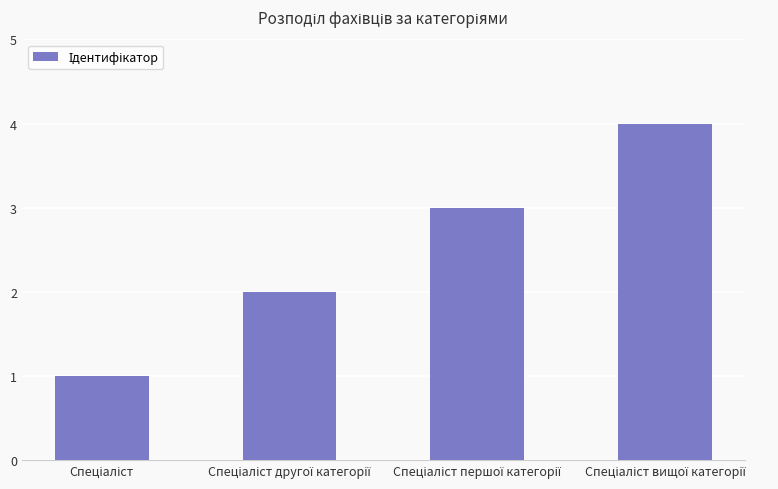

What is the sum of all values?

10